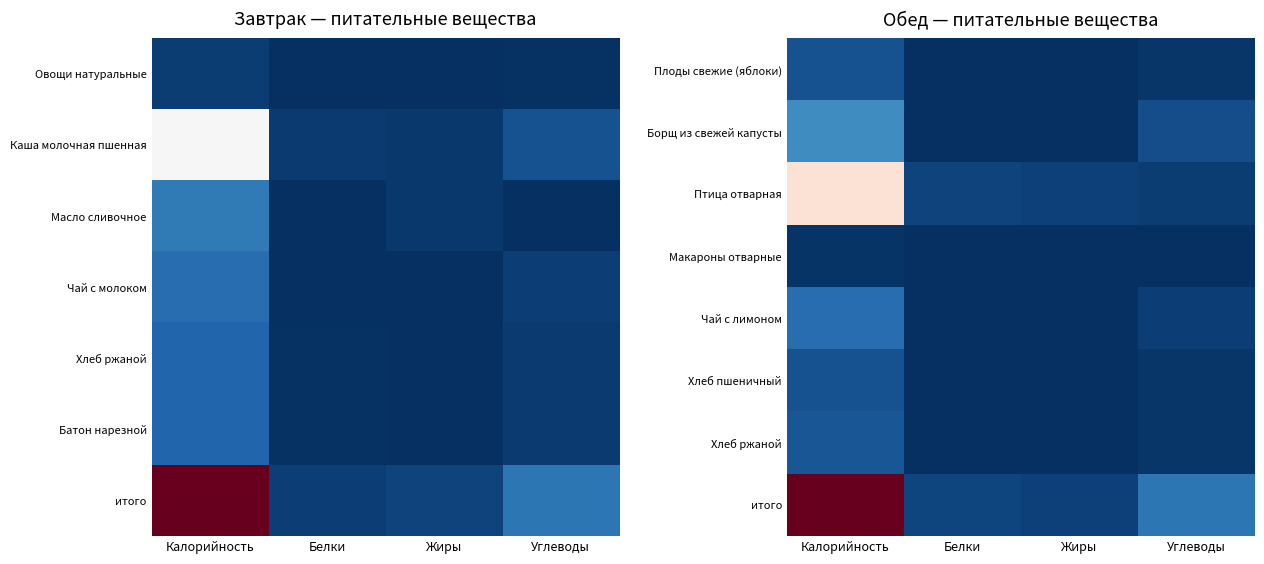

The value of Хлеб ржаной at Калорийность is 0.1. True or false?

False